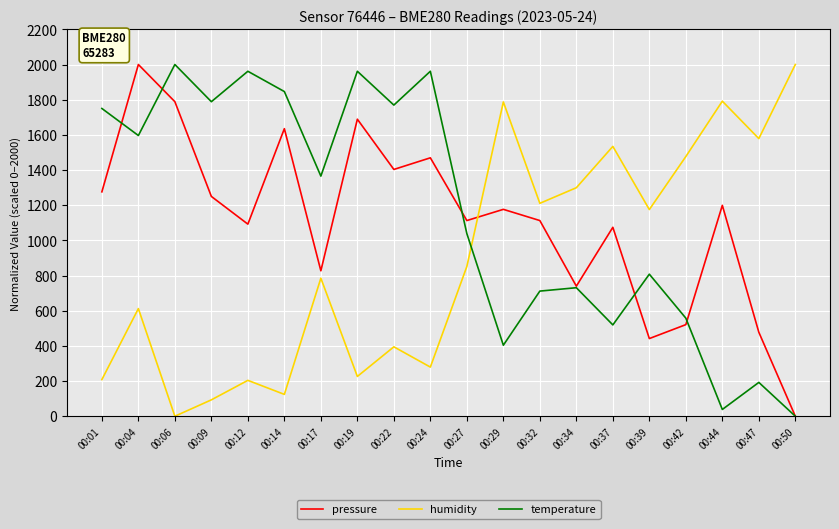

True or false: pressure and temperature cross at least once.

True